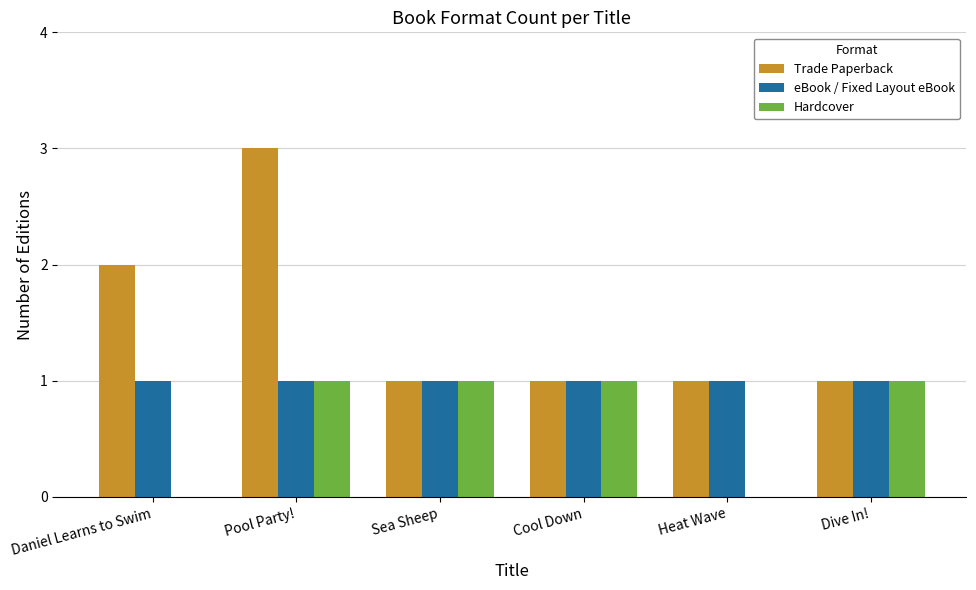

The value of Hardcover at Daniel Learns to Swim is 1. True or false?

False